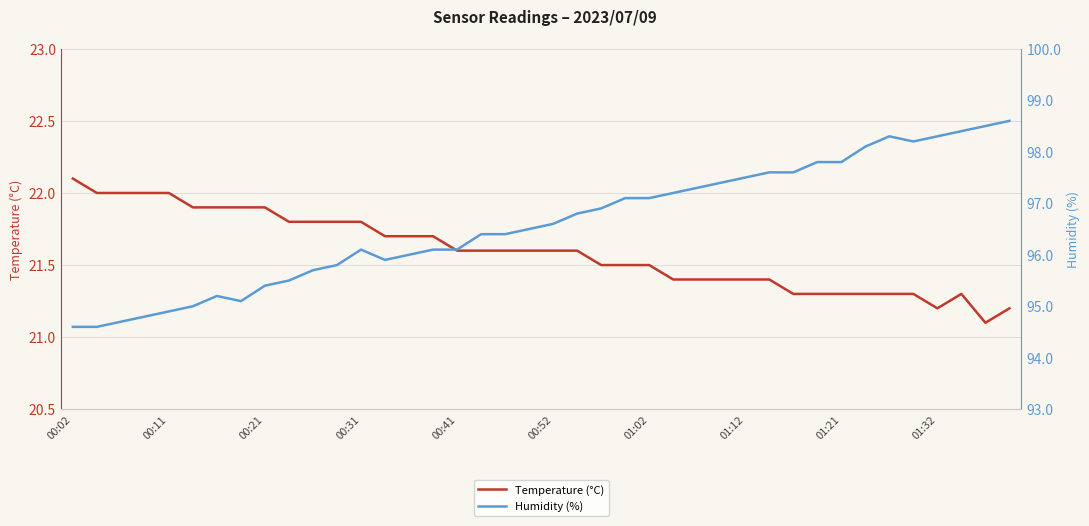

What is the greatest value displayed?

98.6